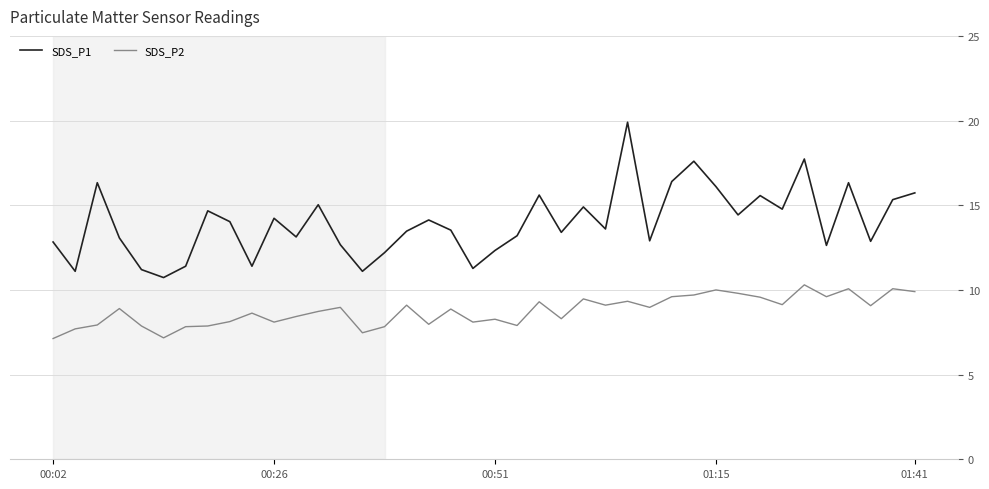

Which series has the widest spread of values?

SDS_P1